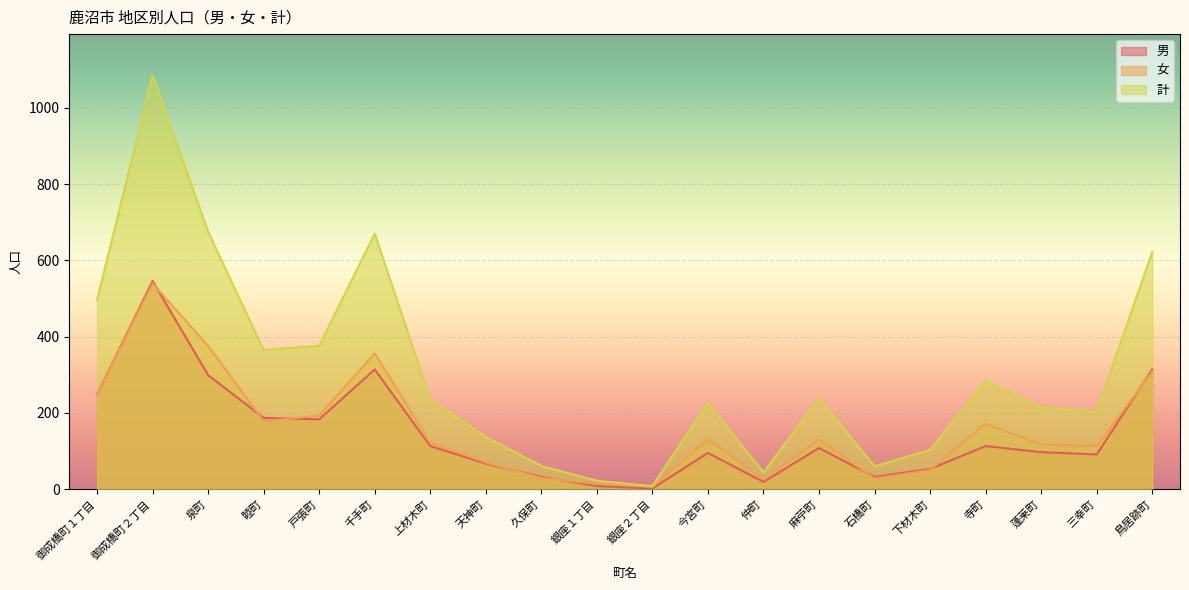

Which category has the highest value in the 男 series?

御成橋町２丁目